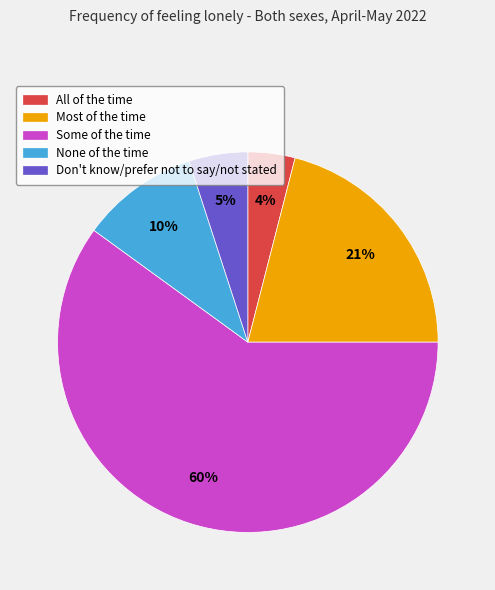

Combined, do Most of the time and Some of the time account for over 50%?

Yes